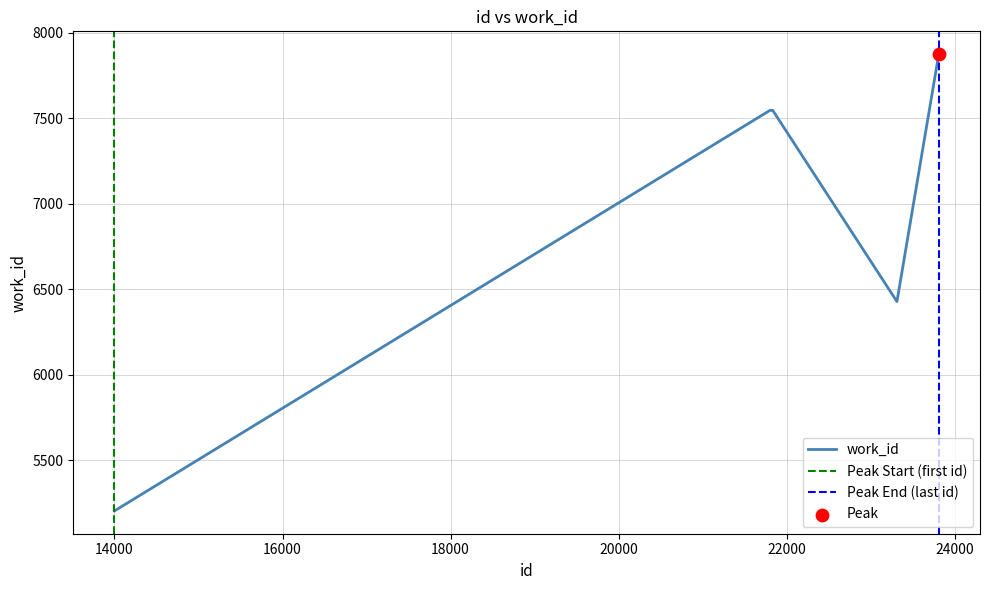

Between 21835 and 23811, which is larger?

23811